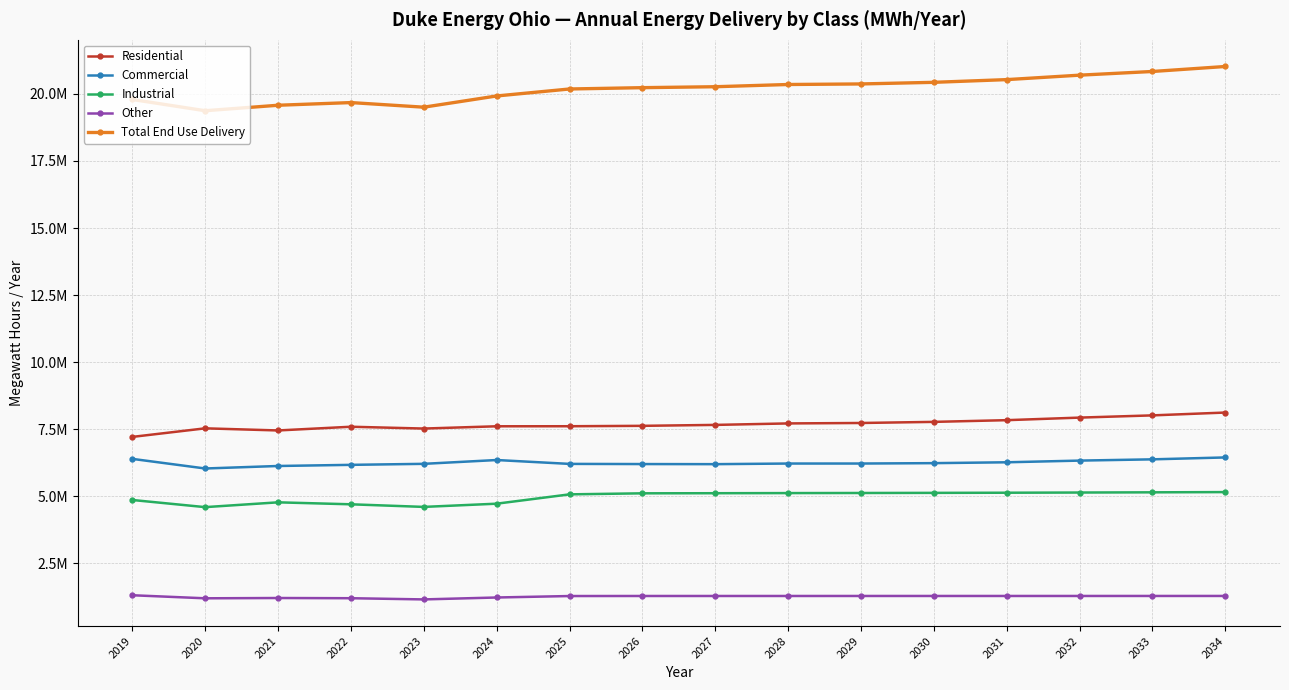

What is the spread (max minus min) of values at 2028?

19062937.3